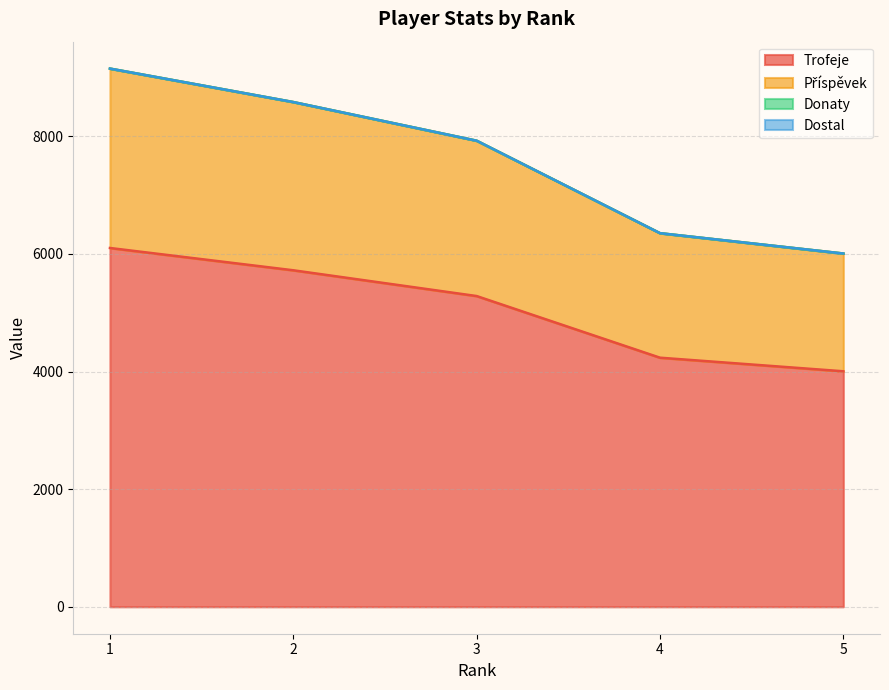

Does the chart display data point markers on the line(s)?

No